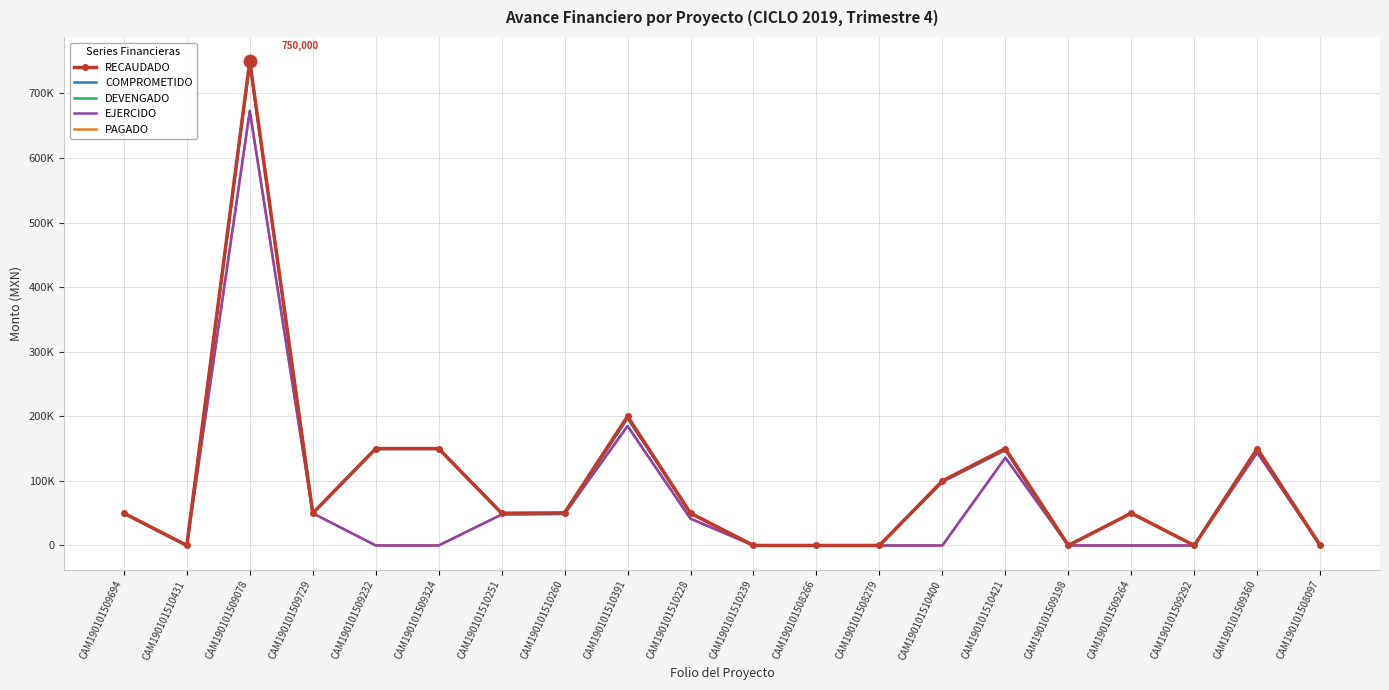

True or false: EJERCIDO and RECAUDADO cross at least once.

False